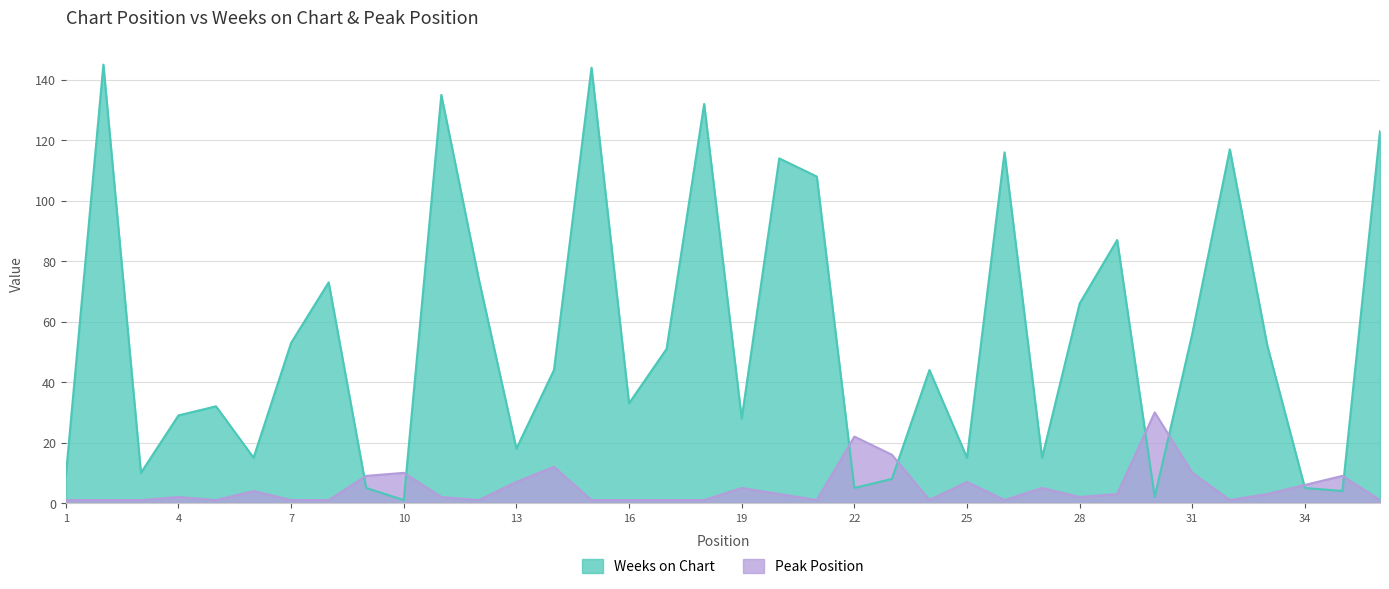

How many lines are shown in the chart?

2